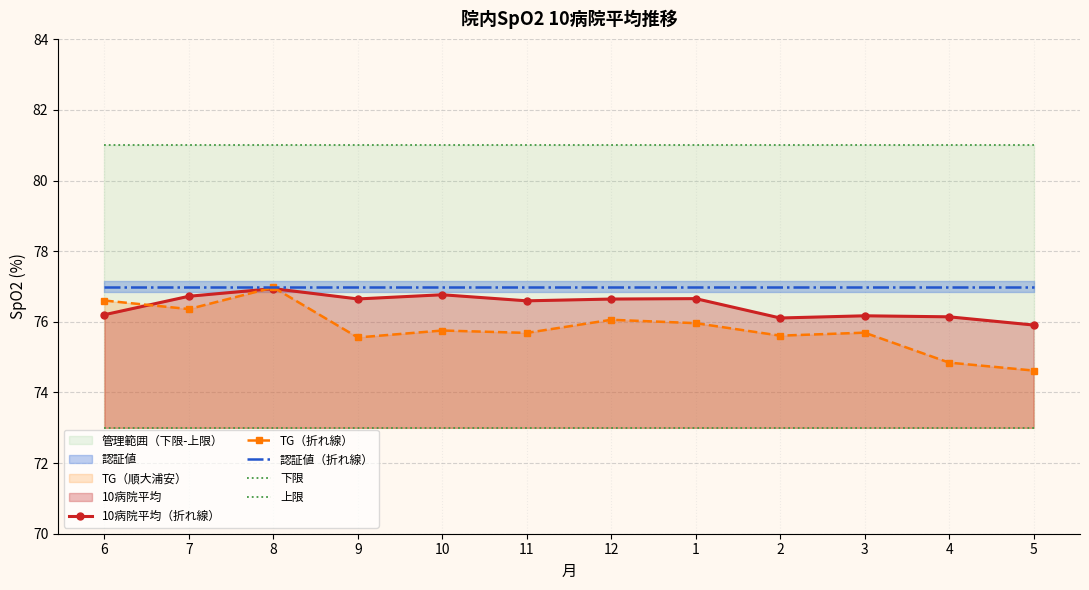

True or false: 認証値（折れ線） has a value of 30.9 at 5.

False